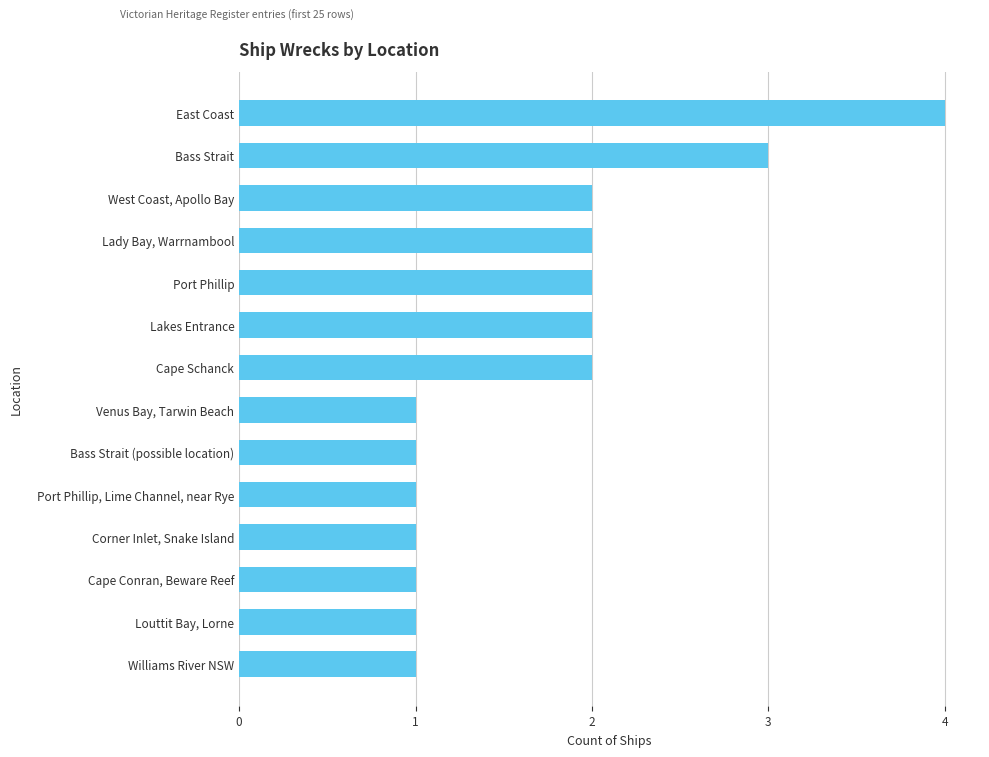

Reading top to bottom, extract all data points from this chart.

4	3	2	2	2	2	2	1	1	1	1	1	1	1